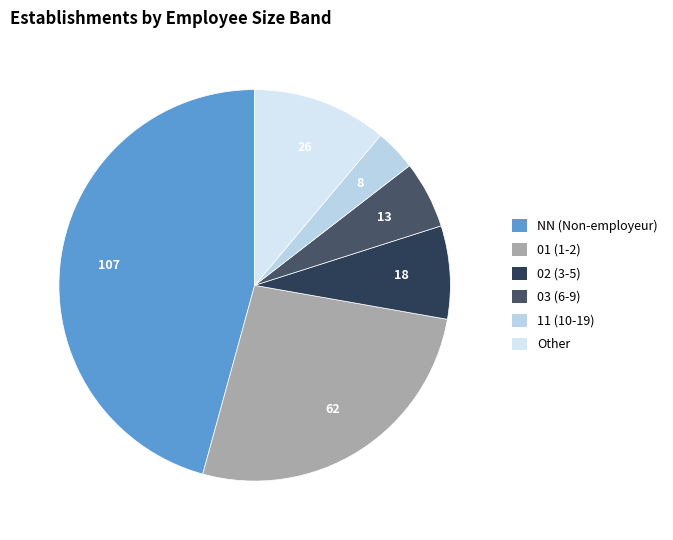

Which has a higher value, NN or 11?

NN